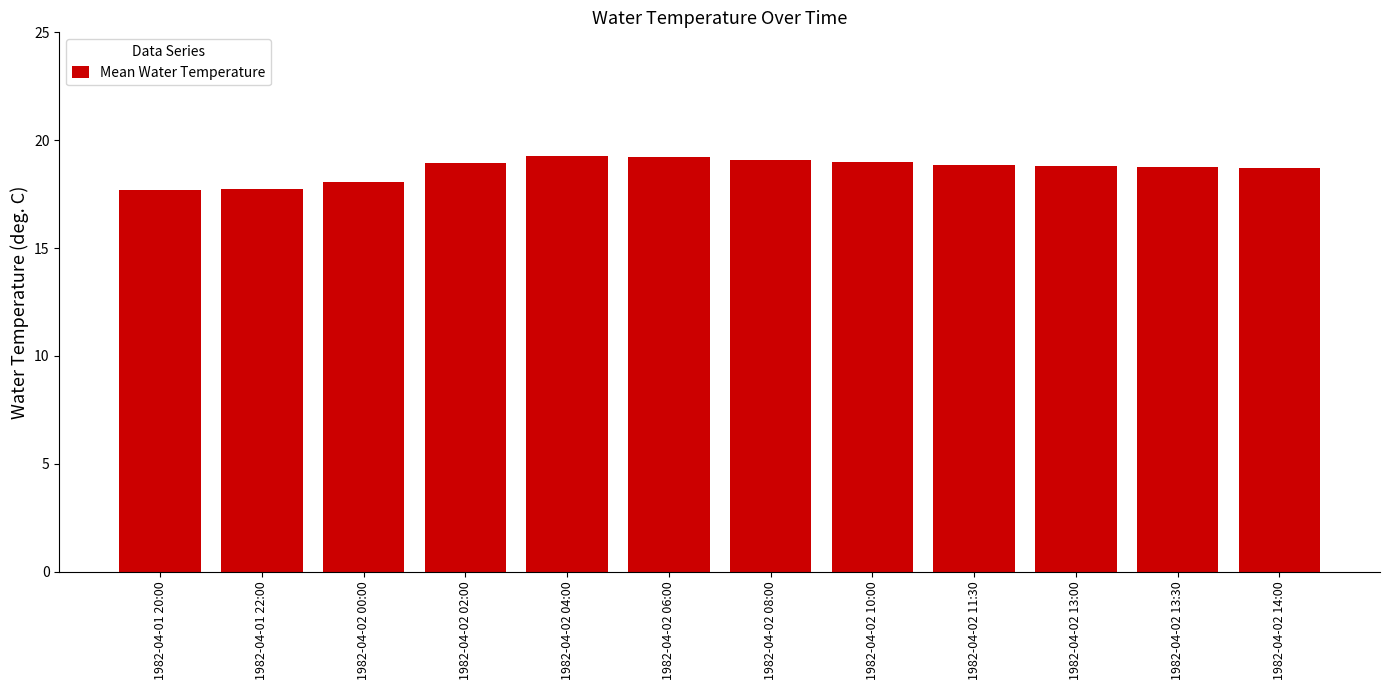

Approximately how many times larger is the value at 1982-04-02 13:30 compared to 1982-04-01 20:00?

1.1